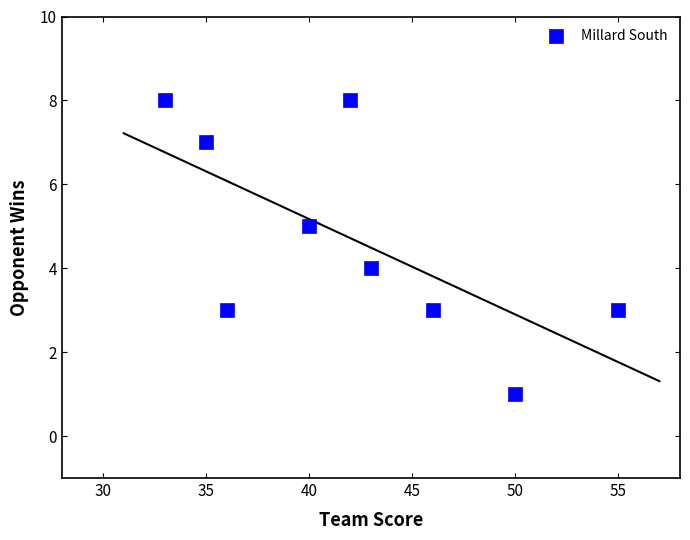

What is the average Y value?

5